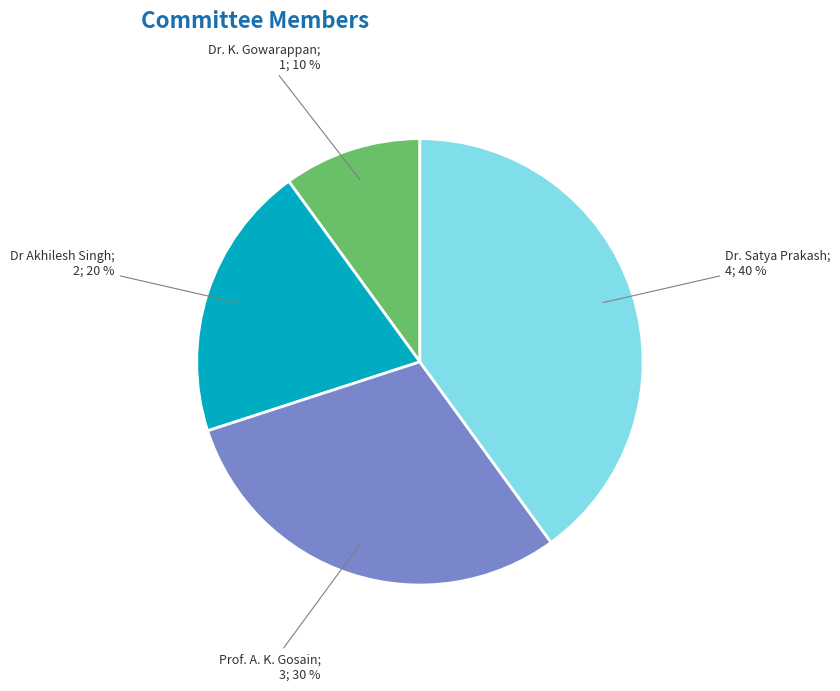

Does any single category account for the majority?

No